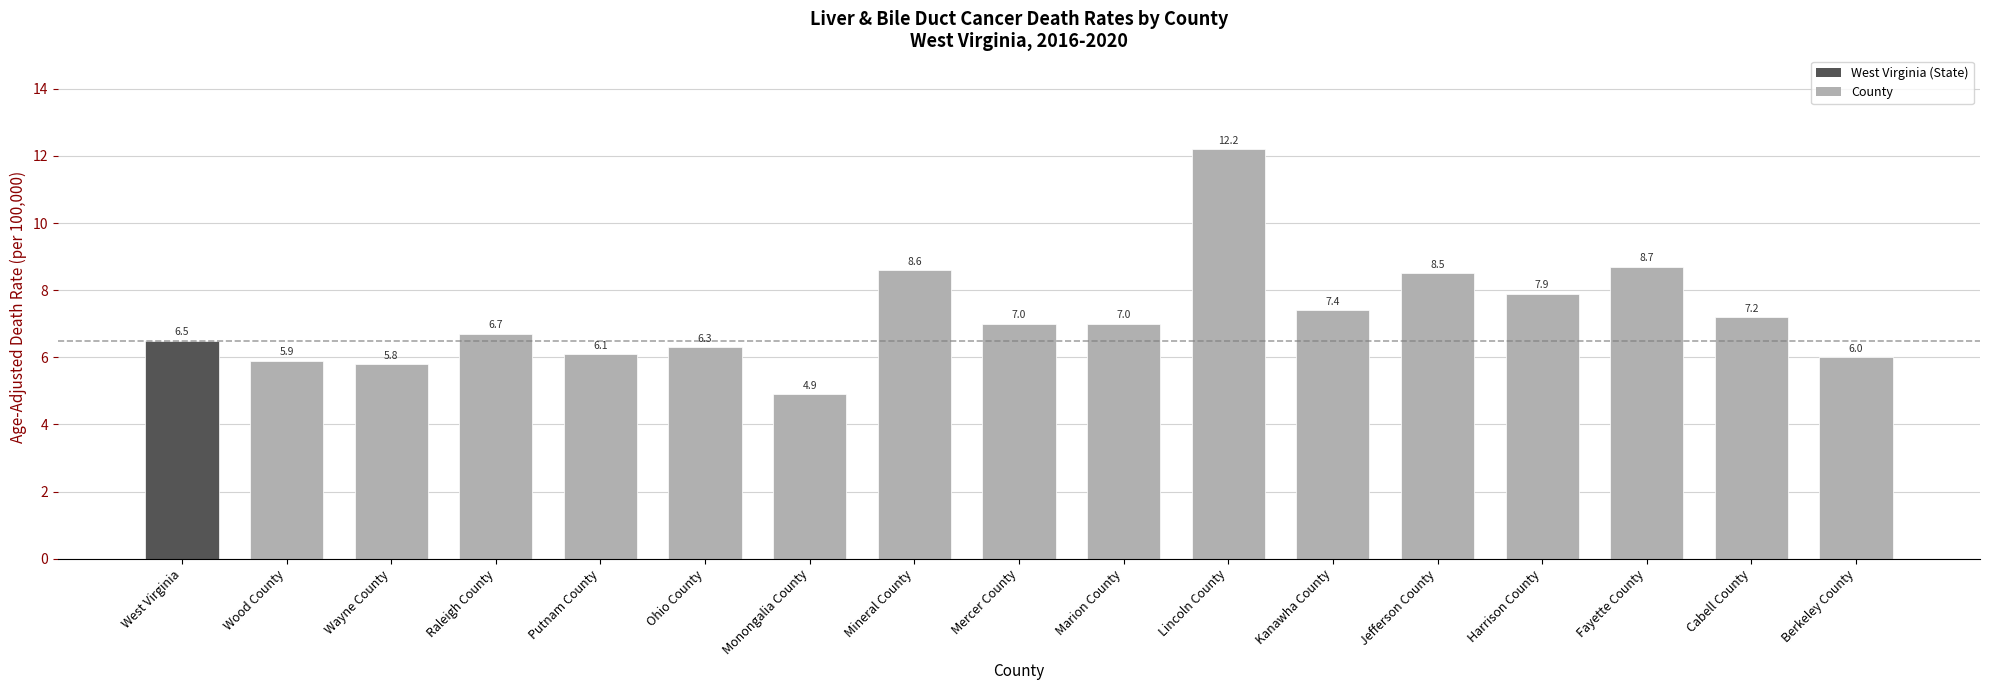

Between Wayne County and Ohio County, which is larger?

Ohio County